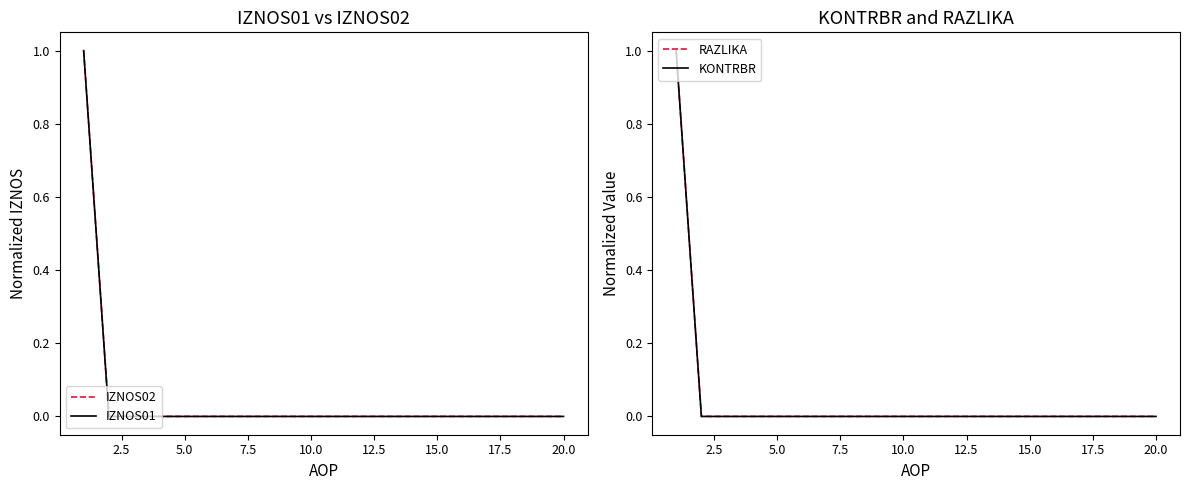

What is the maximum value for RAZLIKA?

1.0